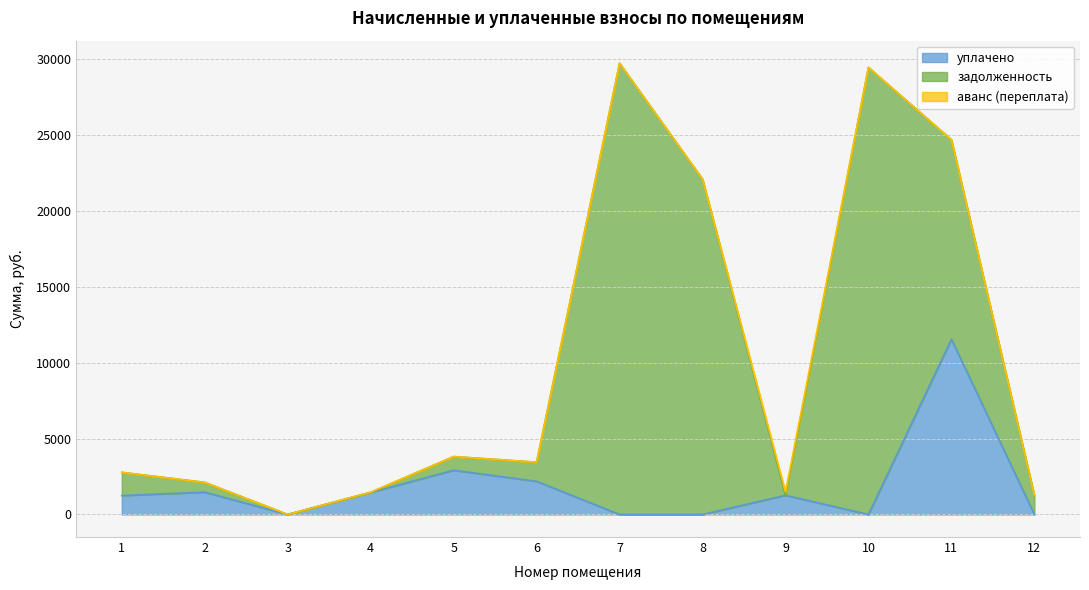

At how many categories does at least one series exceed 22878?

2